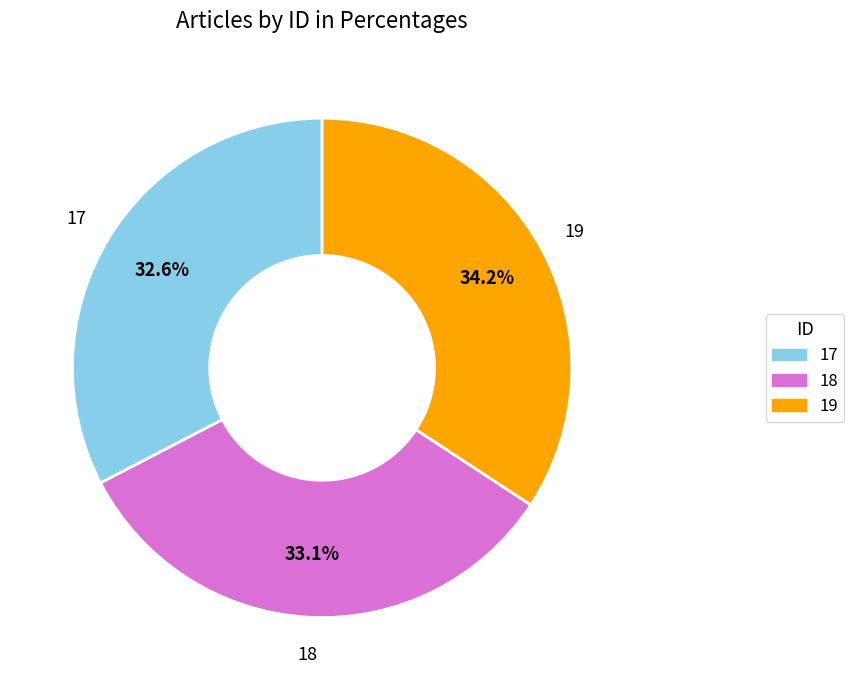

What is the ratio of the value at 17 to the value at 19?

1.0